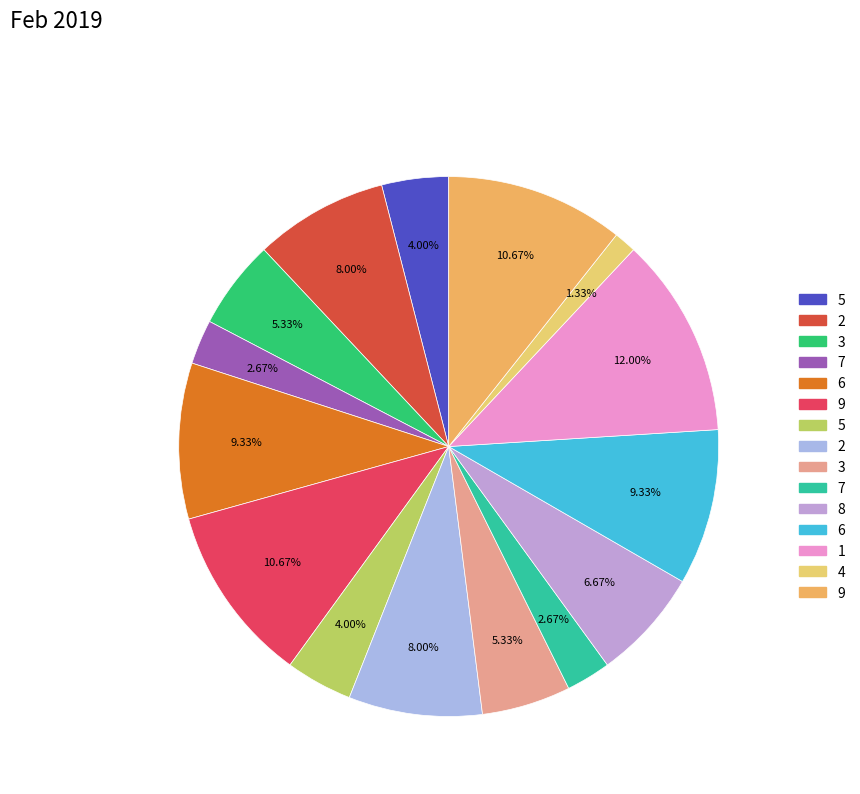

How many segments does this pie chart have?

15